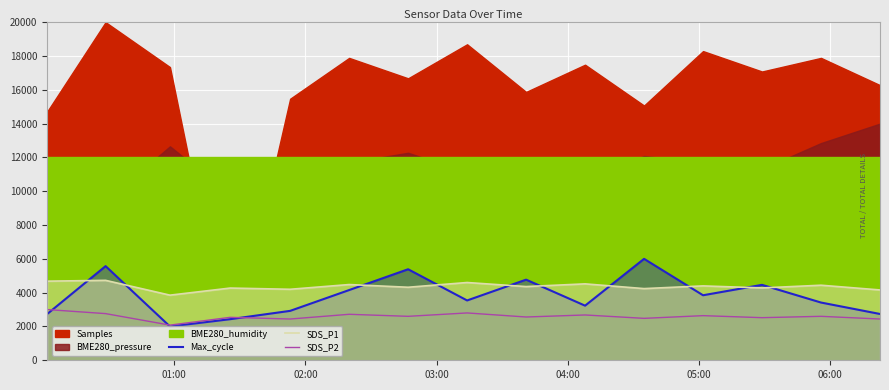

What is the highest value of the Max_cycle series?

6000.0